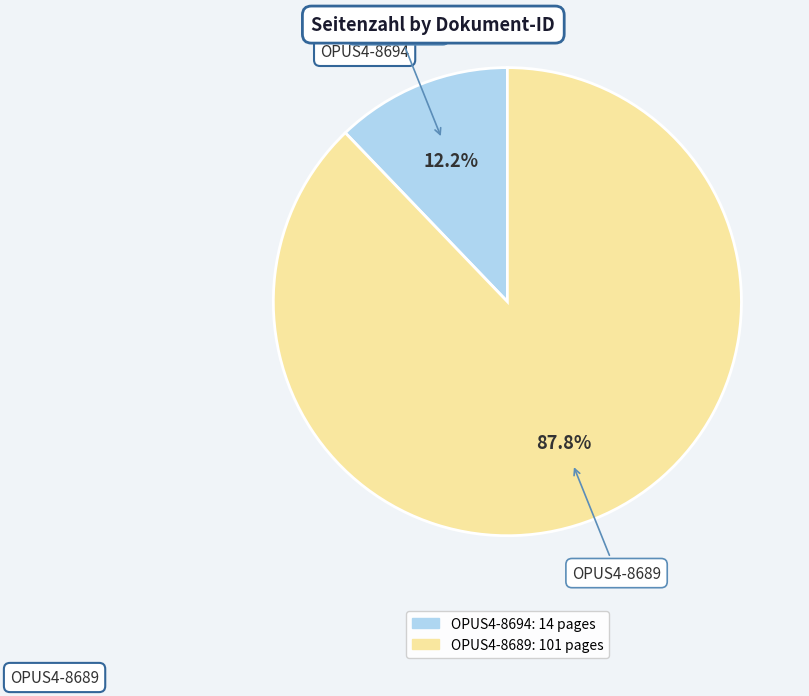

Which has a higher value, OPUS4-8694 or OPUS4-8689?

OPUS4-8689